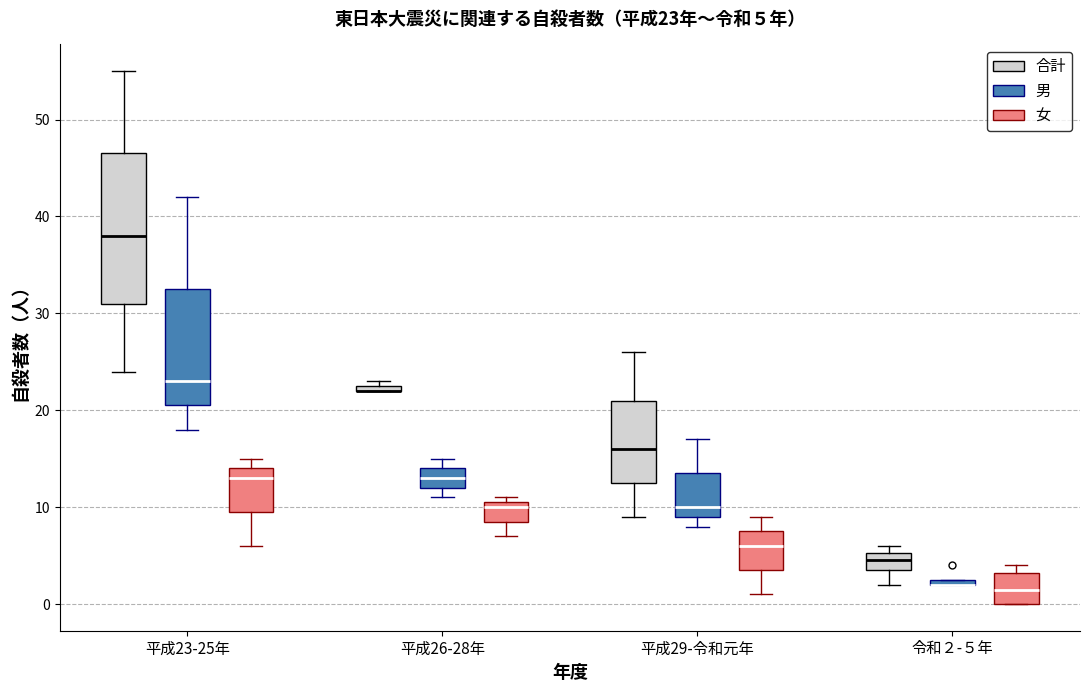

Comparing the boxes themselves (not the whiskers), which one is the tallest?

平成23-25年 (合計)